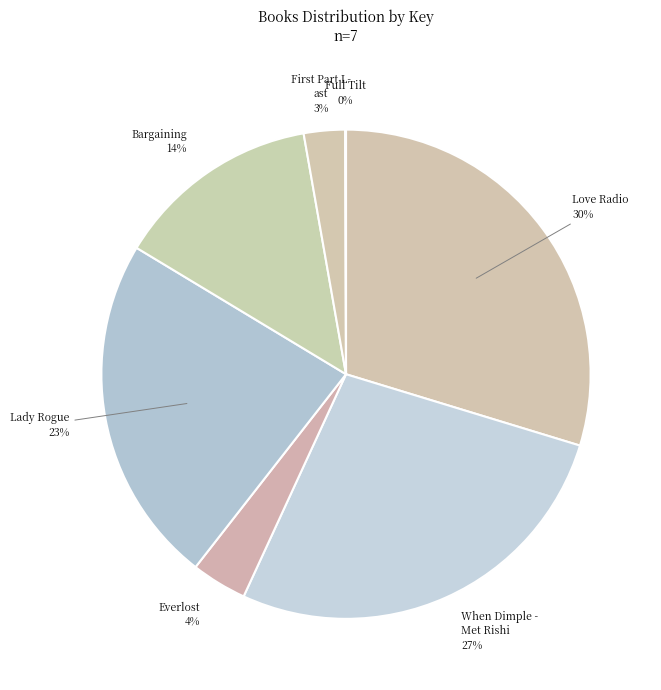

Count the number of slices in the pie.

7